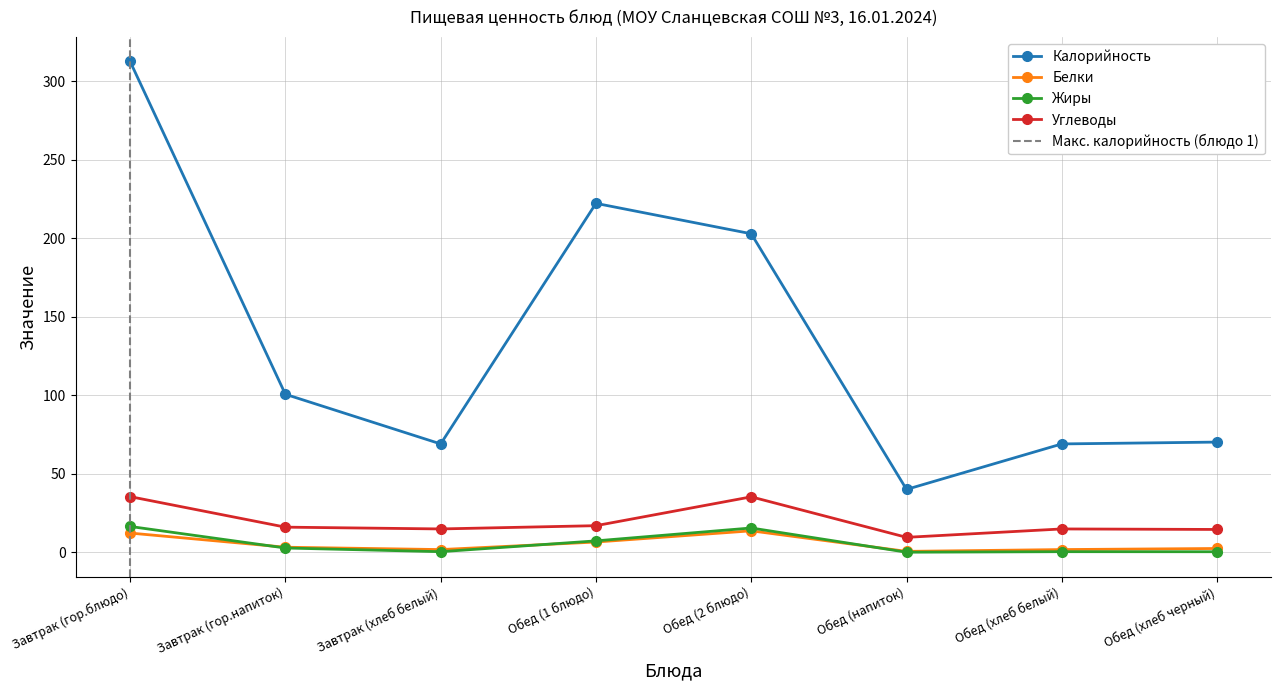

Is it true that Углеводы equals 4.5 at Обед (напиток)?

False